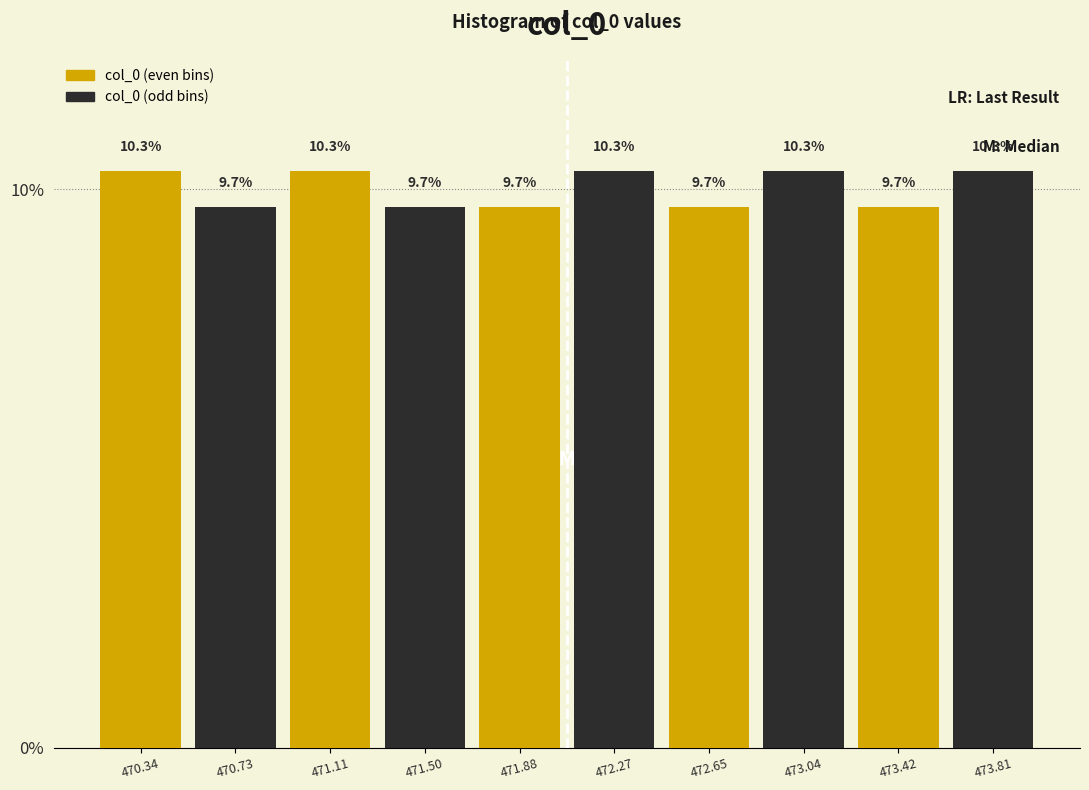

Where does the col_0 (odd bins) series first go above 10?

472.27